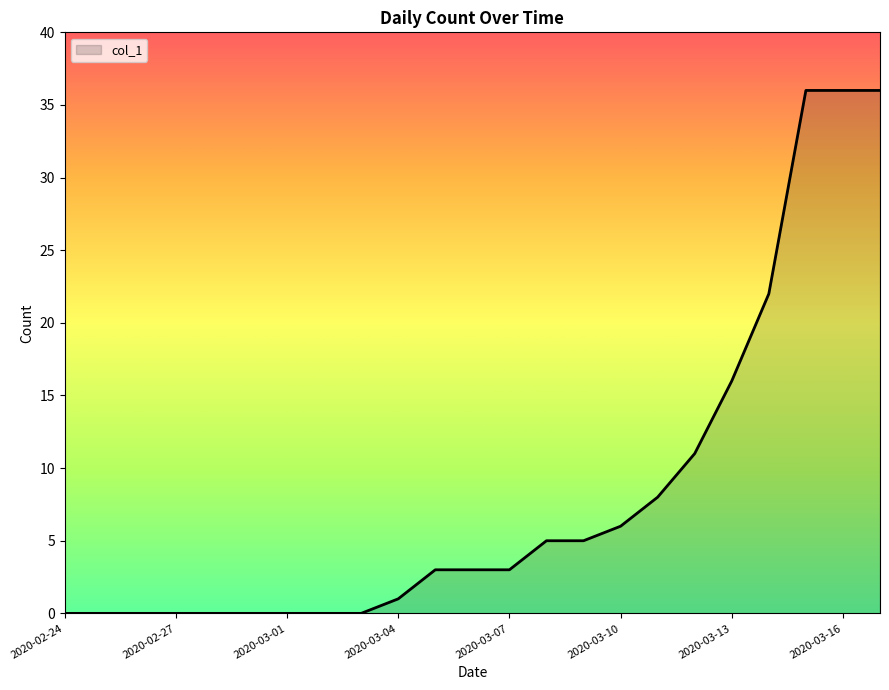

How many lines are shown in the chart?

1